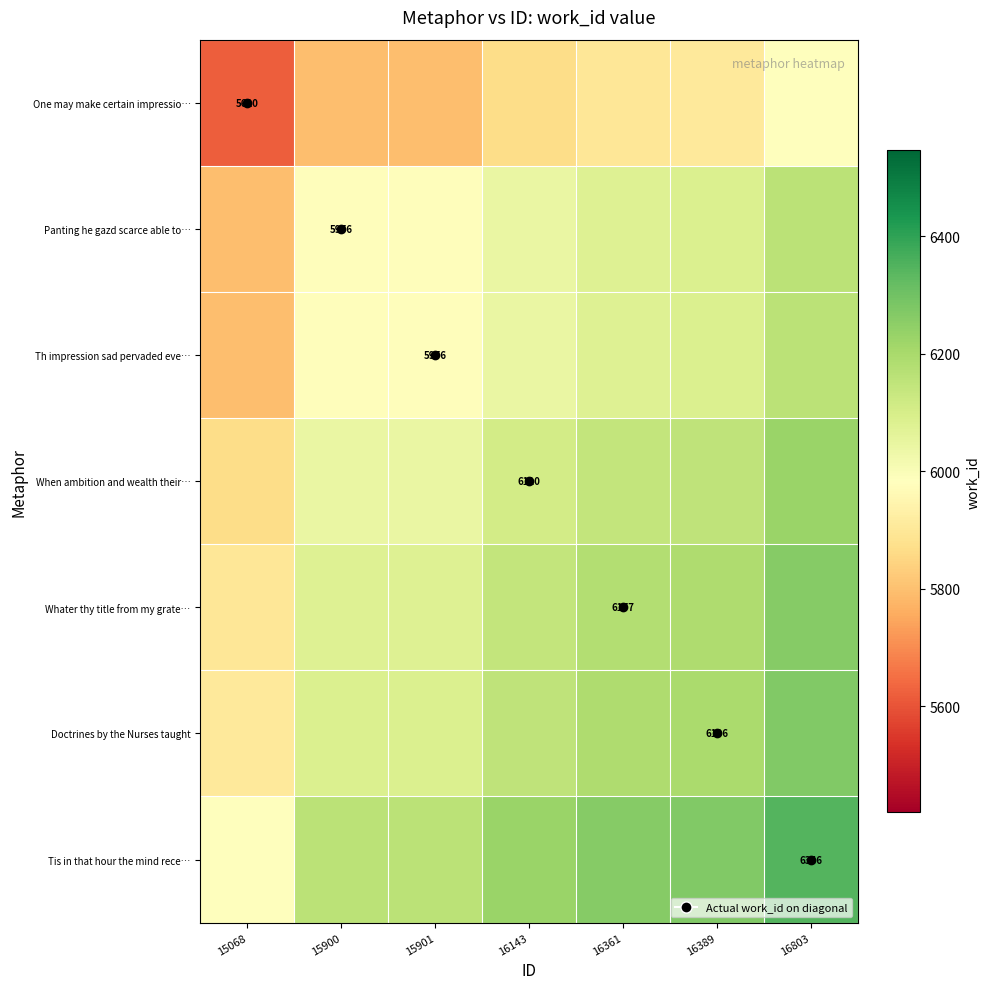

Between 15068 and 16389, which series saw the biggest shift?

One may make certain impressio…